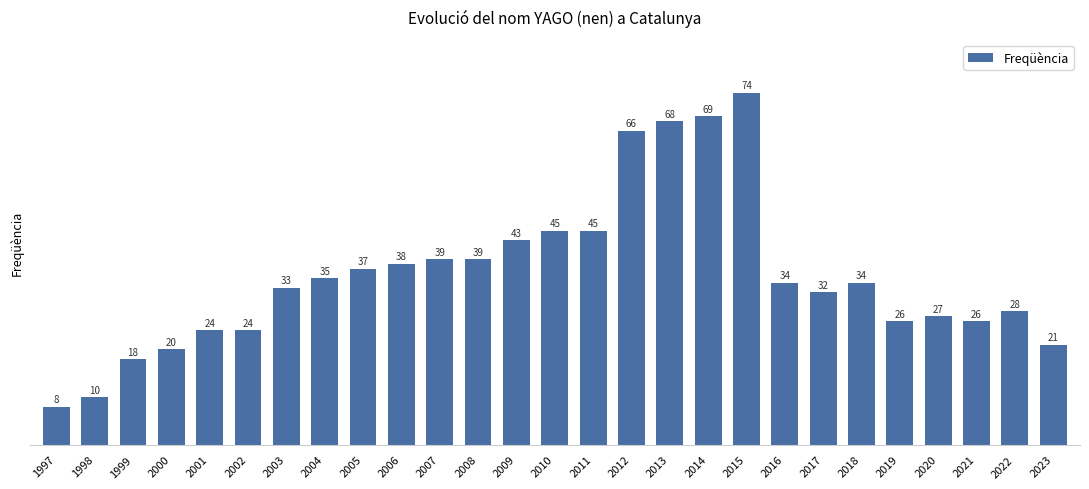

Read the value at 2001, to the nearest 10.

20